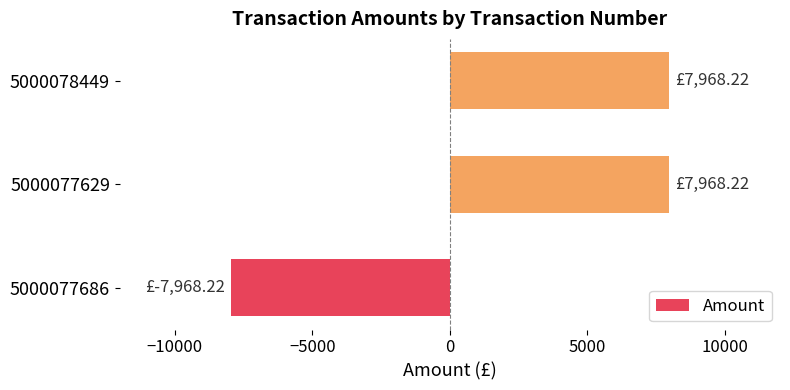

Which label corresponds to the smallest value in the chart?

5000077686